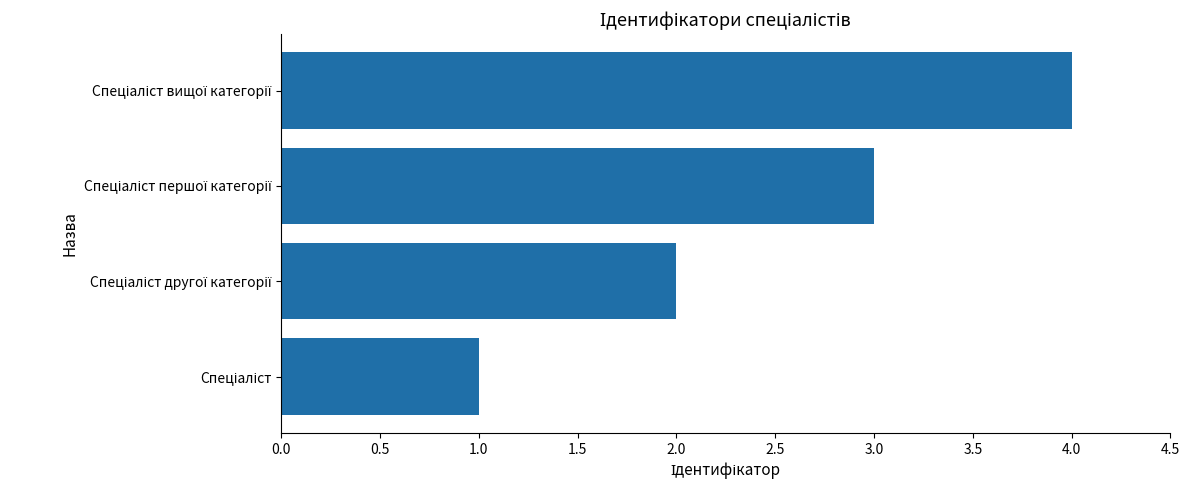

What is the difference between the maximum and minimum values?

3